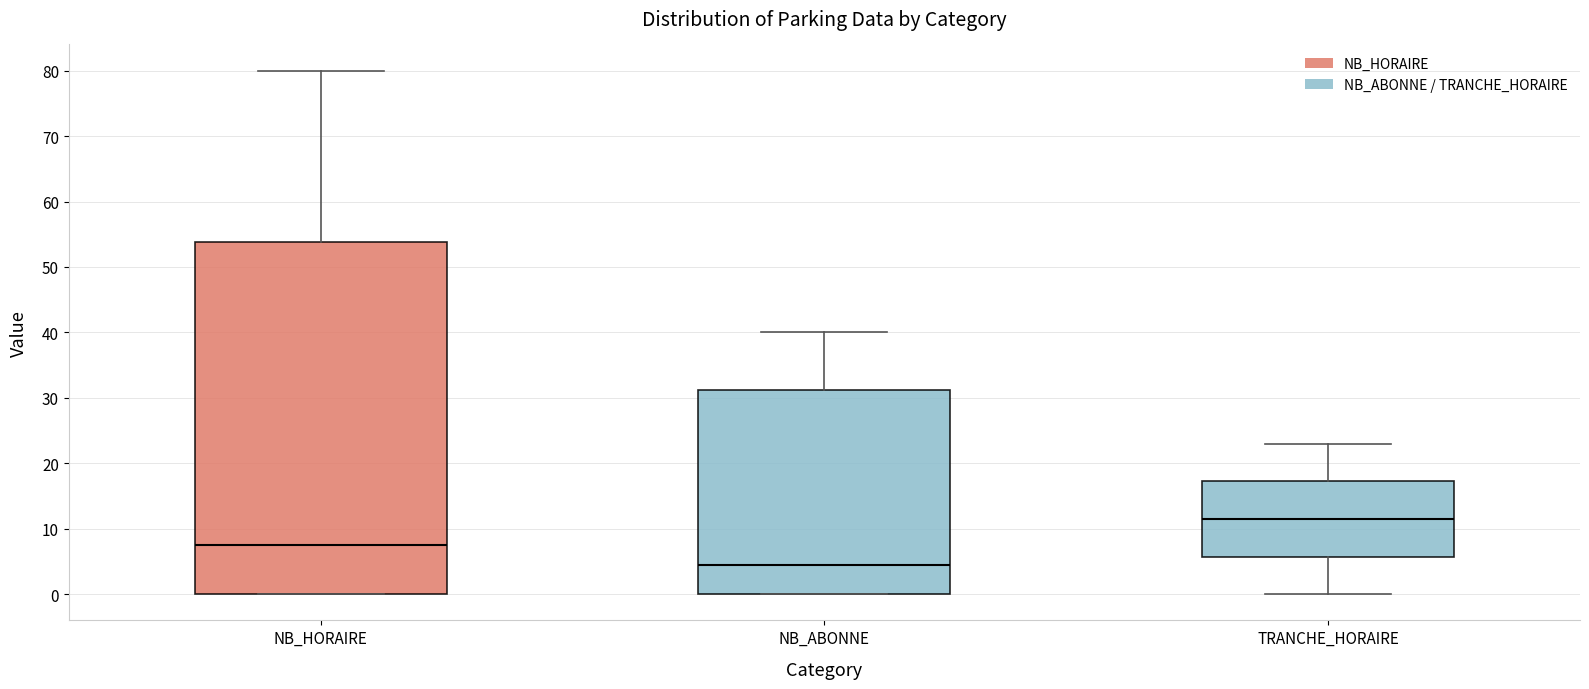

Reading left to right, read every box against the y-axis: the position of its median line, the range the box covers, and the ends of its whiskers. The values are not printed on the chart, so give them approximately, as read against the axis.

NB_HORAIRE: median 8, box 0 to 54, whiskers 0 to 80
NB_ABONNE: median 5, box 0 to 31, whiskers 0 to 40
TRANCHE_HORAIRE: median 12, box 6 to 17, whiskers 0 to 23